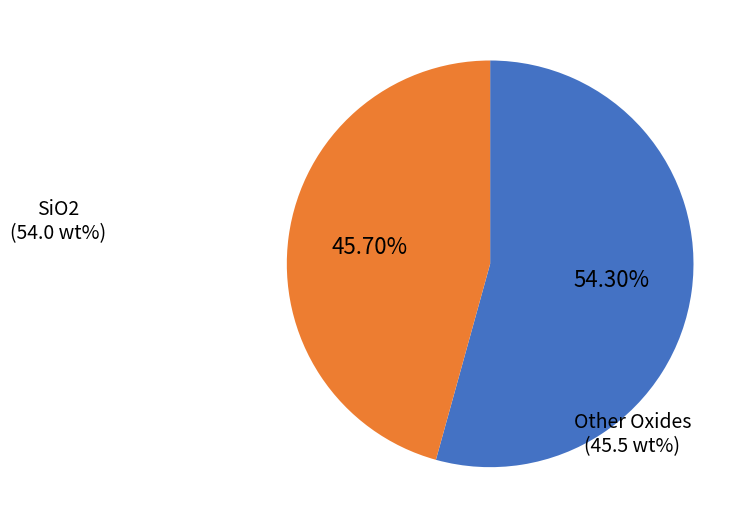

Count the number of slices in the pie.

2